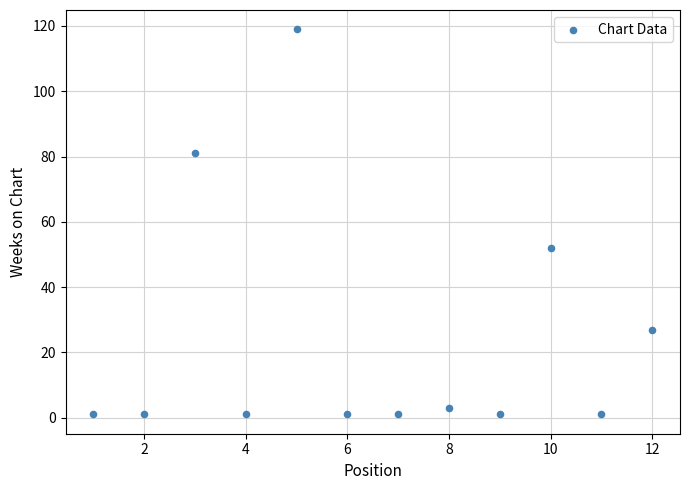

What Y value in the scatter plot is closest to 60?

52